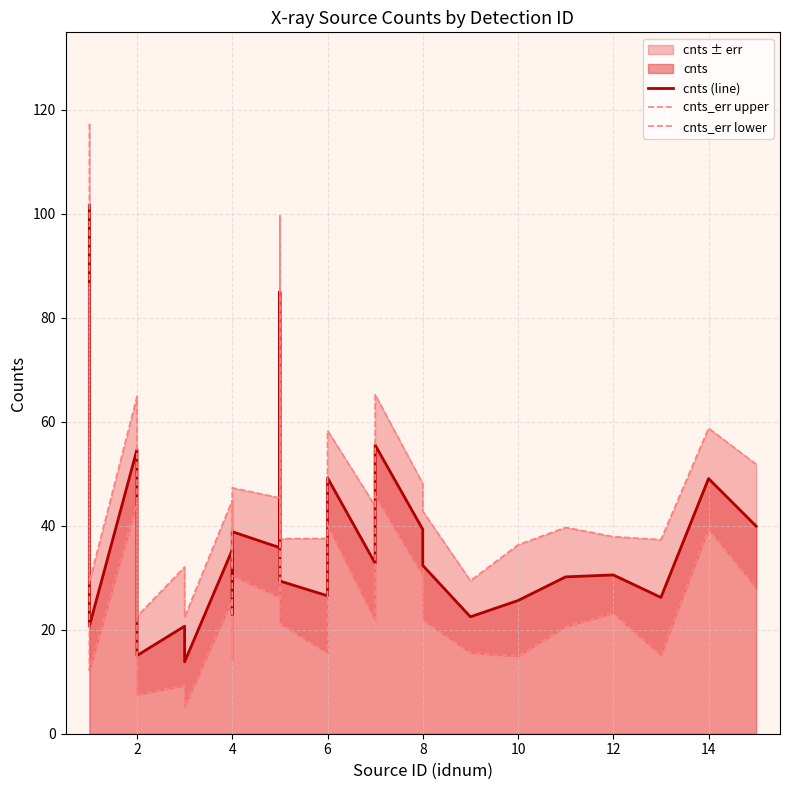

How many lines are shown in the chart?

3